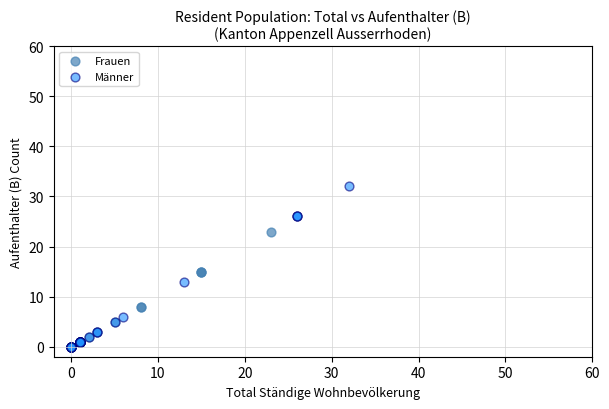

Which series has the largest Y range (max minus min)?

Männer